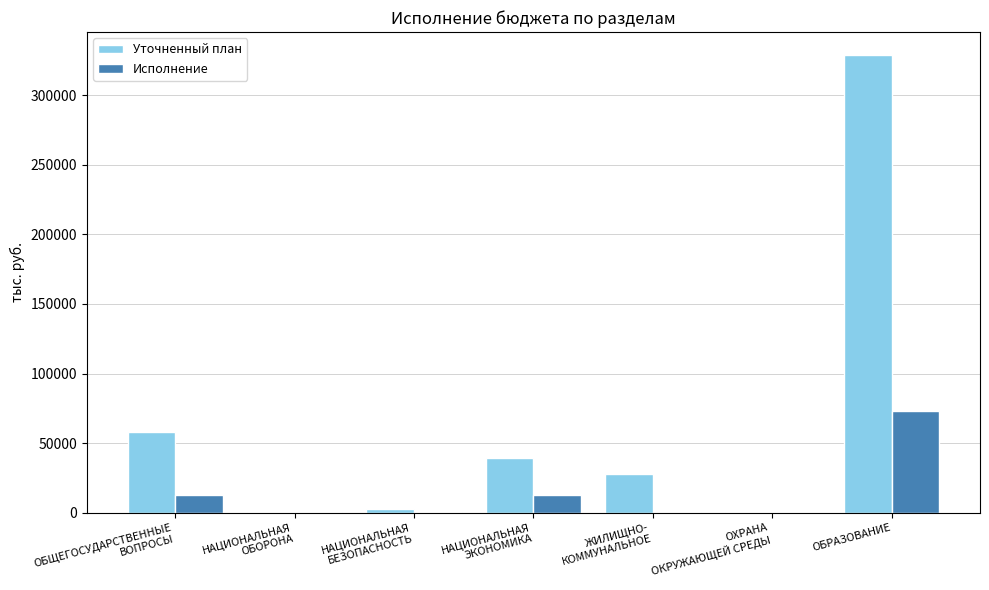

What is the approximate value of Исполнение at ОБРАЗОВАНИЕ?

73013.4